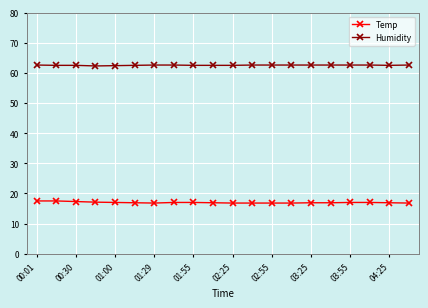

List the series in order of their peak value, highest first.

Humidity, Temp